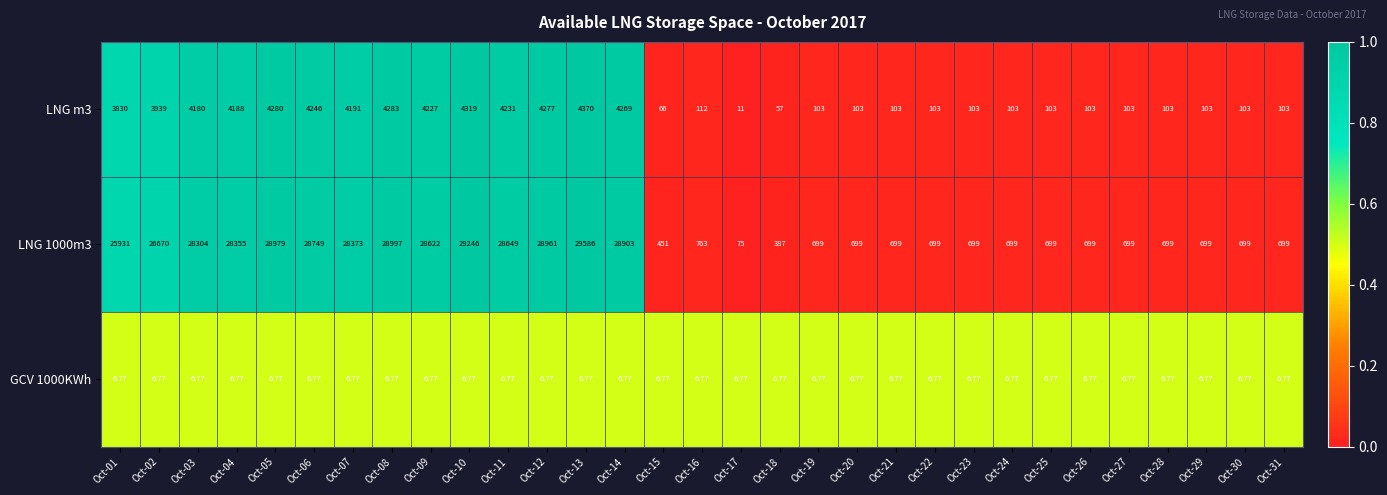

What is the total value across all series at Oct-31?

808.8